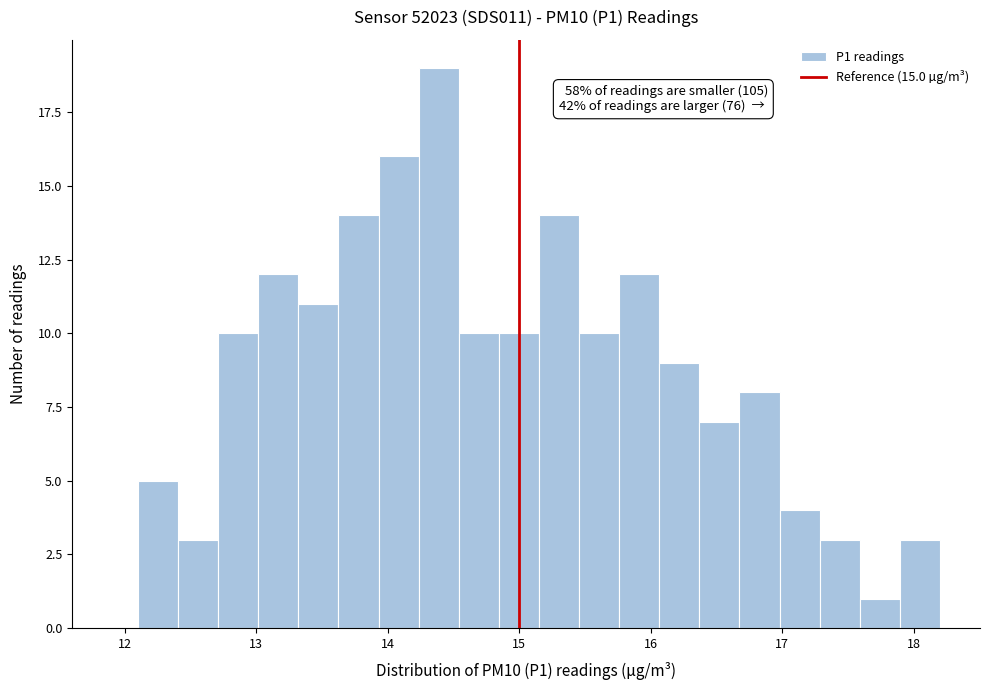

Around what value on the x-axis is the tallest bar? Give the approximate position of its centre, as read against the axis.

14.4